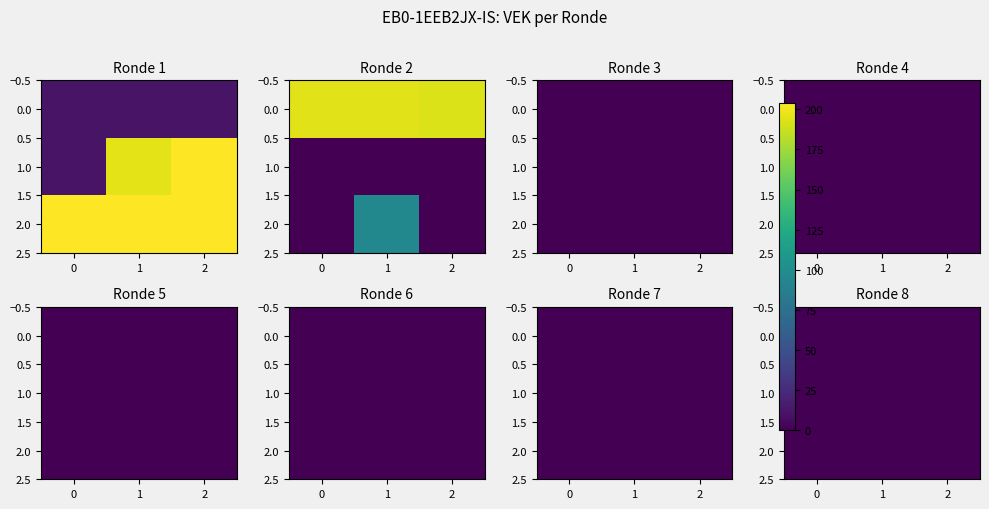

What is the difference between the second highest and minimum values?

204